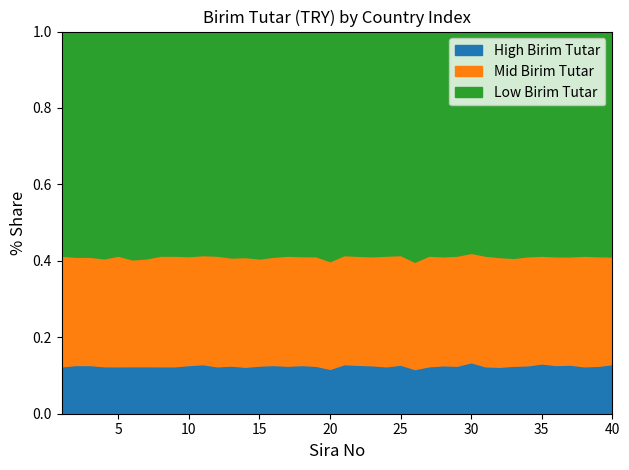

Which series has the largest total across all categories?

Low Birim Tutar